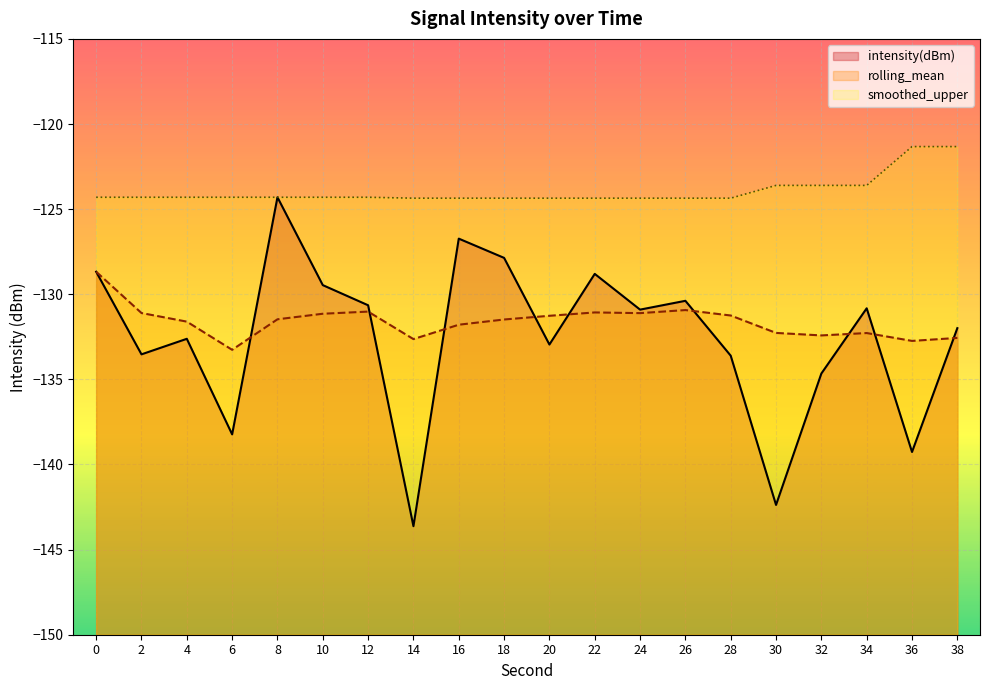

What are all the series names shown in the legend?

intensity(dBm), rolling_mean, smoothed_upper